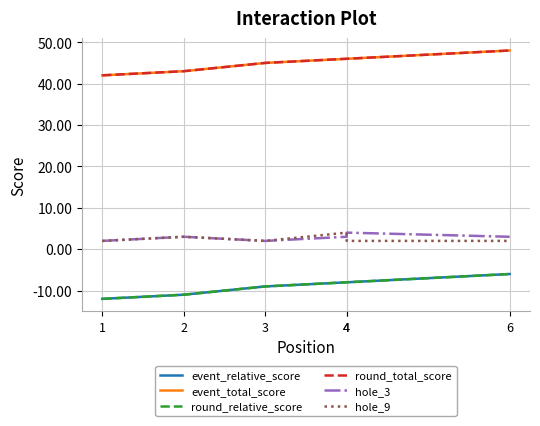

Is it true that event_relative_score equals -11 at 4?

False